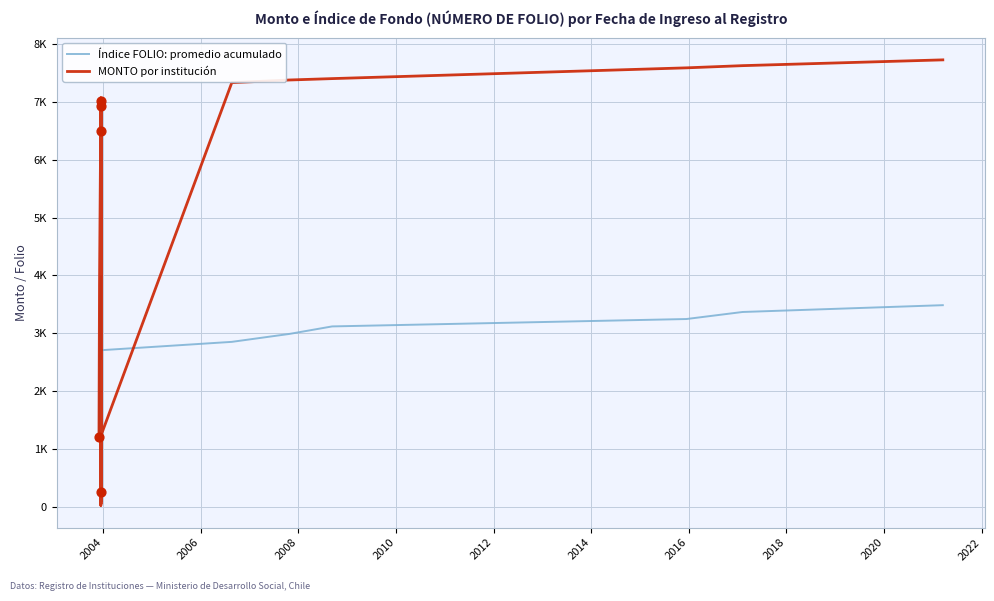

Is the value of Índice FOLIO: promedio acumulado at 2002 greater than the value of MONTO por institución at 31?

No